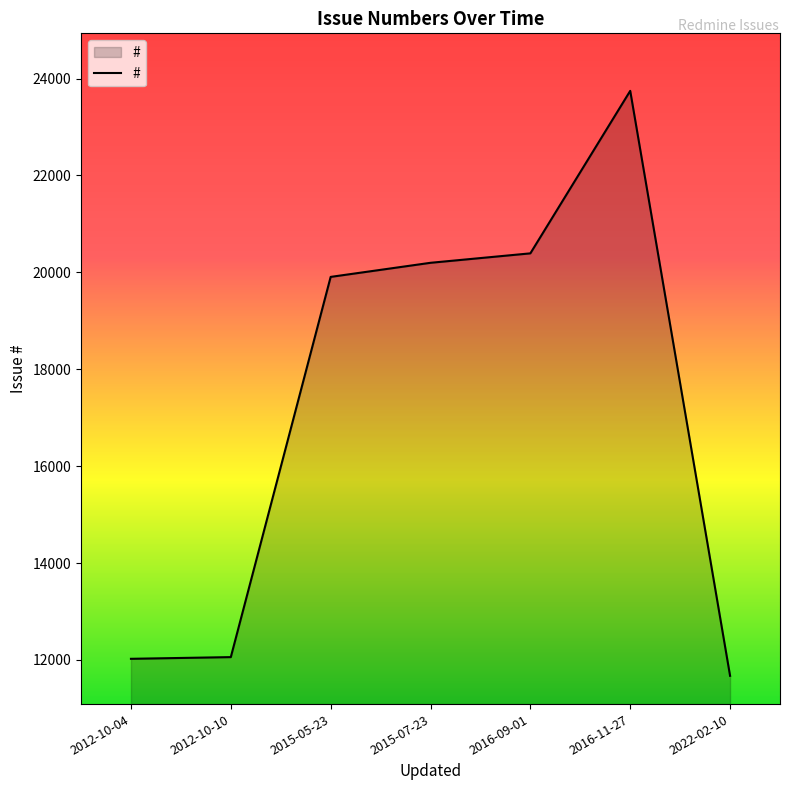

Approximately how many times larger is the value at 2012-10-04 compared to 2015-07-23?

0.6